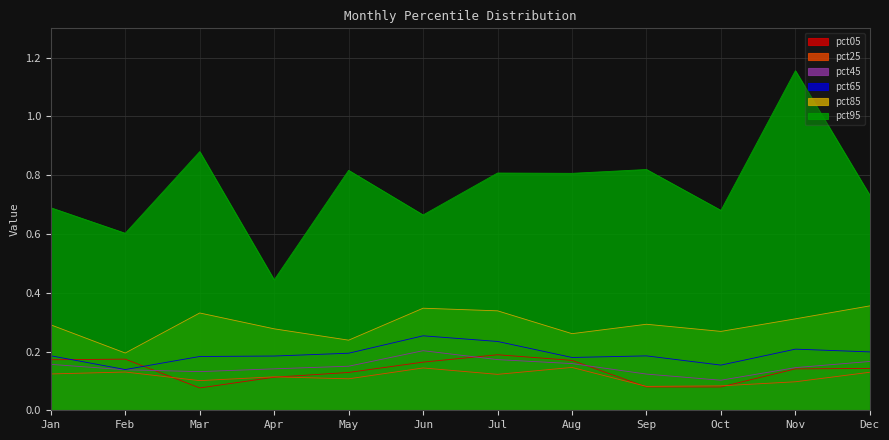

At how many categories does at least one series exceed 0?

12